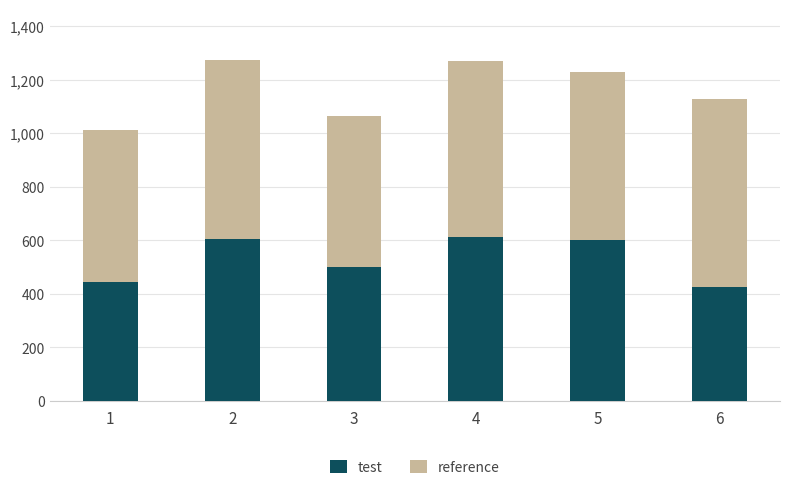

Count the number of categories in the chart.

6